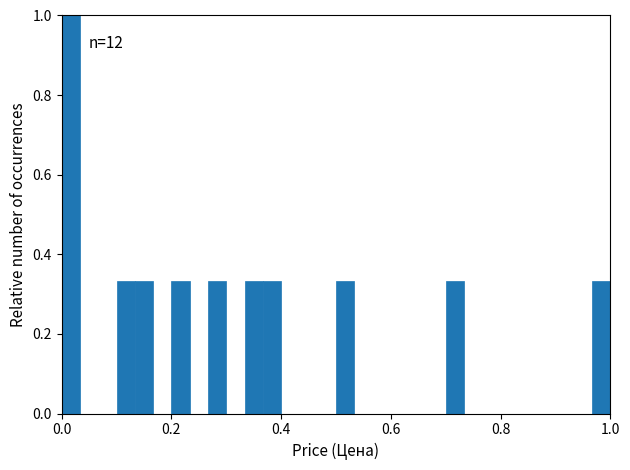

Read against the x-axis, roughly where is the centre of the tallest bar?

0.02